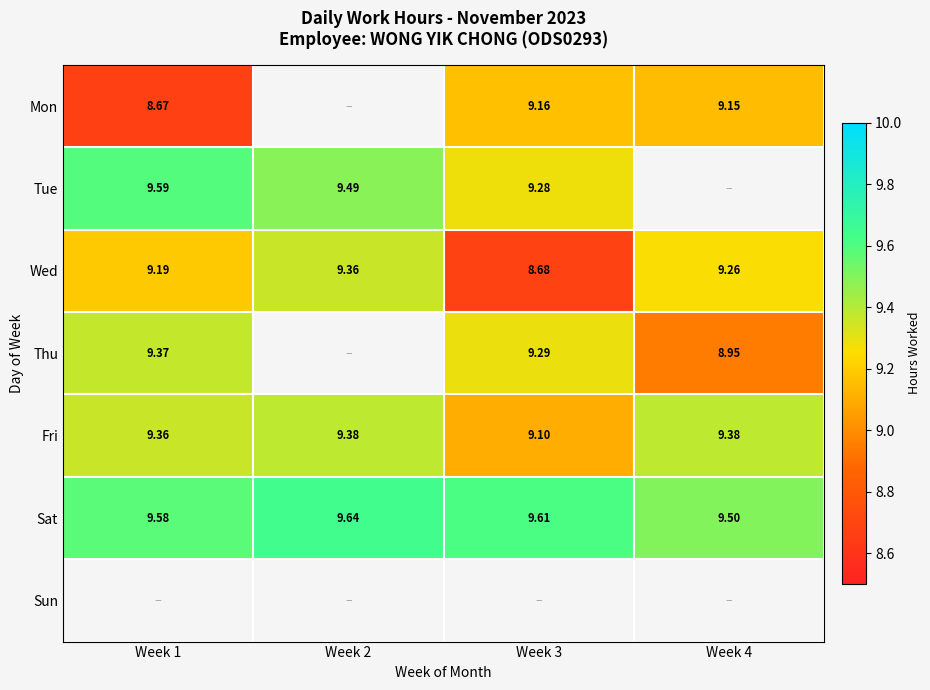

Is the value of Tue at Week 3 greater than the value of Fri at Week 3?

Yes